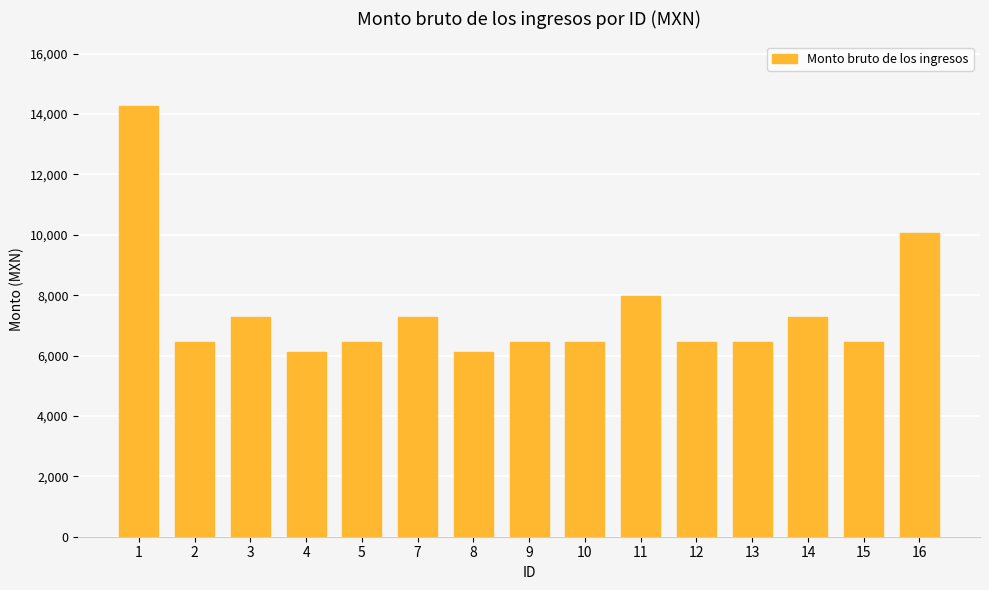

What is the change in value from 9 to 11?

+1509